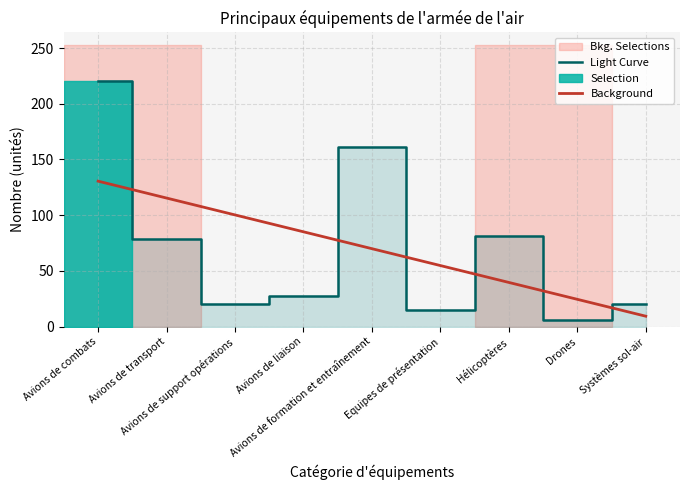

Which category has the lowest value across all series?

Drones